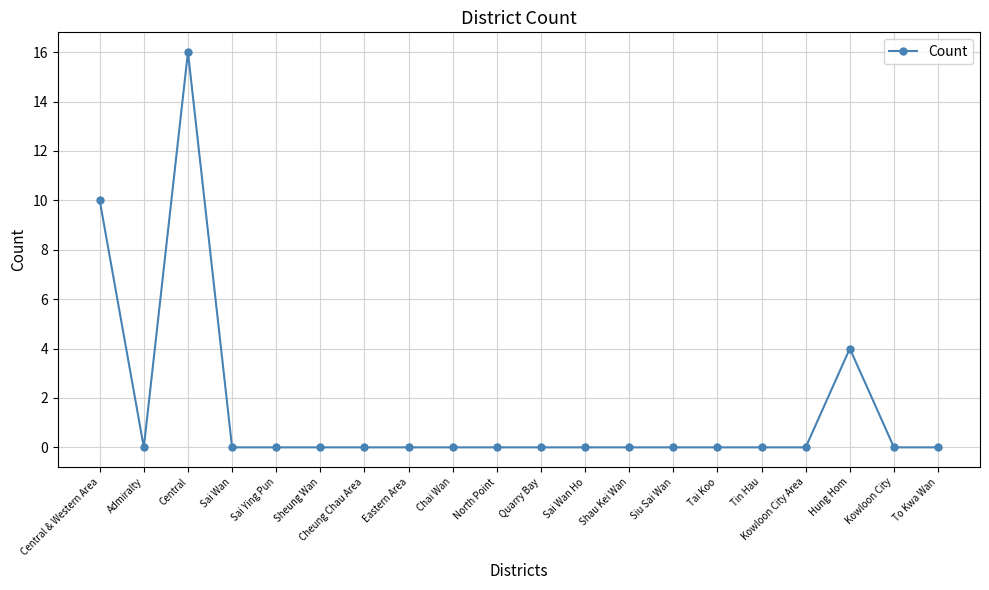

Reading left to right, extract all data points from this chart.

Central & Western Area=10	Admiralty=0	Central=16	Sai Wan=0	Sai Ying Pun=0	Sheung Wan=0	Cheung Chau Area=0	Eastern Area=0	Chai Wan=0	North Point=0	Quarry Bay=0	Sai Wan Ho=0	Shau Kei Wan=0	Siu Sai Wan=0	Tai Koo=0	Tin Hau=0	Kowloon City Area=0	Hung Hom=4	Kowloon City=0	To Kwa Wan=0